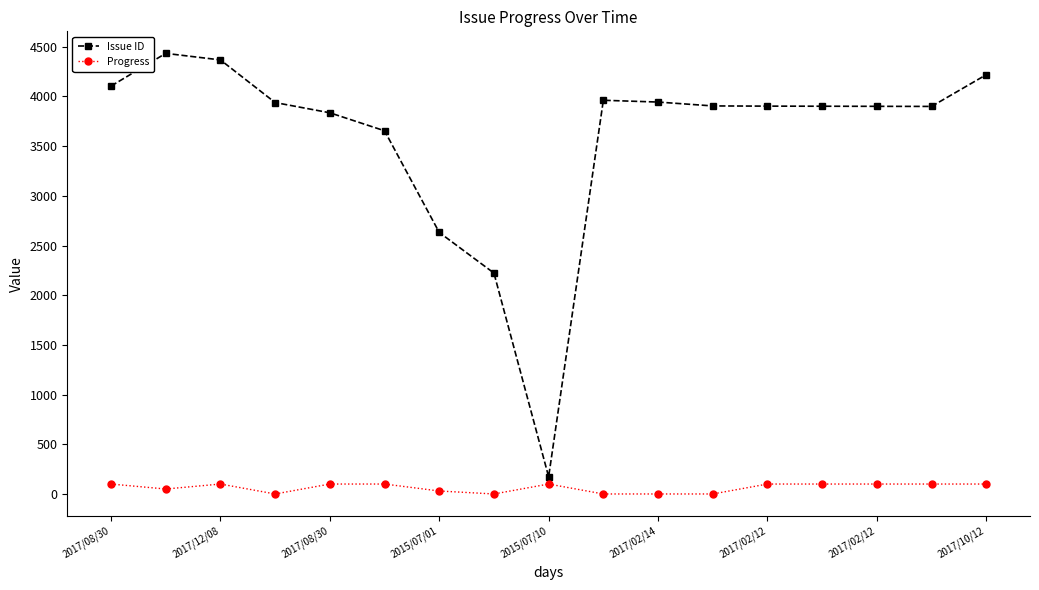

What is the maximum value shown in the chart?

4434